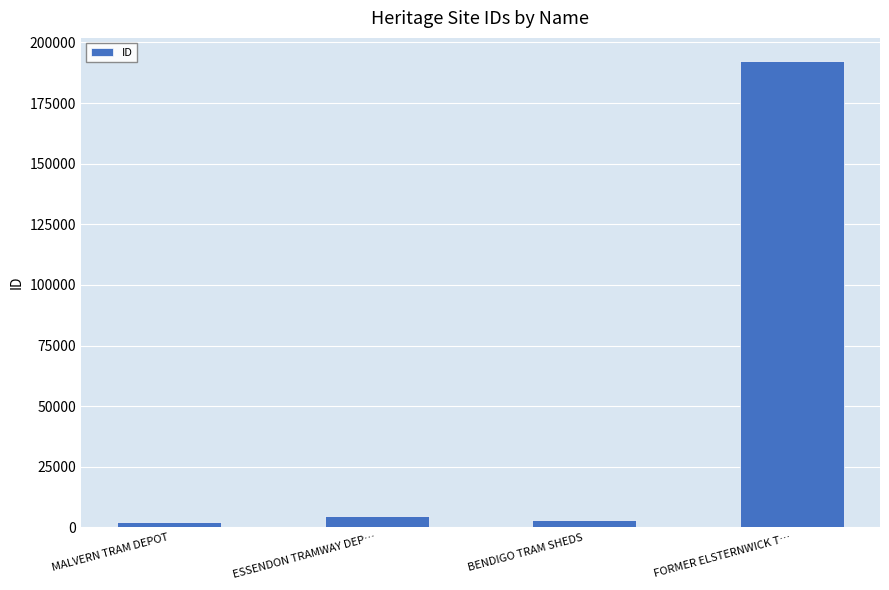

What is the difference between the maximum and second lowest values?

189311